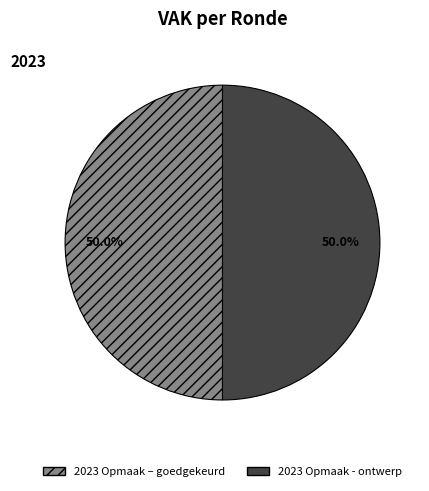

Combined, do 2023 Opmaak - ontwerp and 2023 Opmaak – goedgekeurd account for over 50%?

Yes